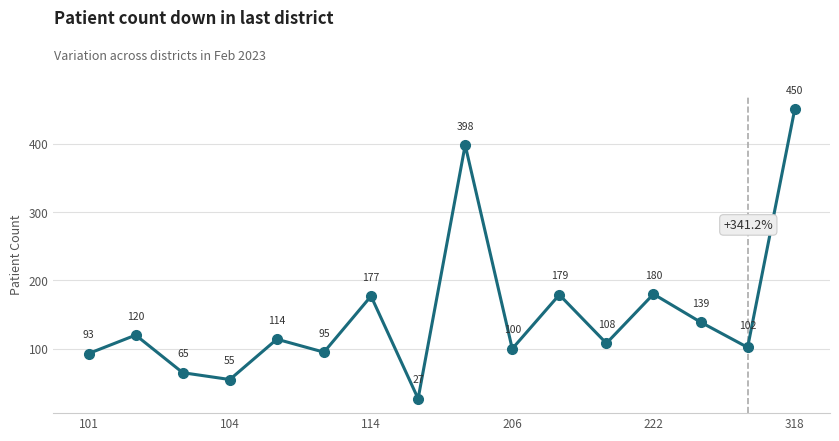

Reading left to right, what are all the values shown in this chart?

93	120	65	55	114	95	177	27	398	100	179	108	180	139	102	450